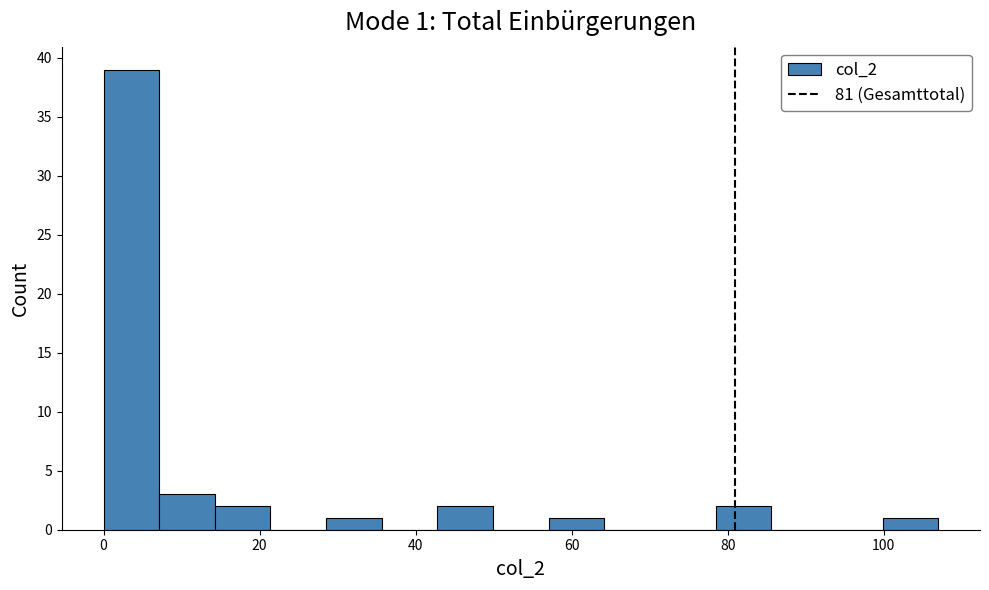

Read against the x-axis, roughly where is the centre of the tallest bar?

4